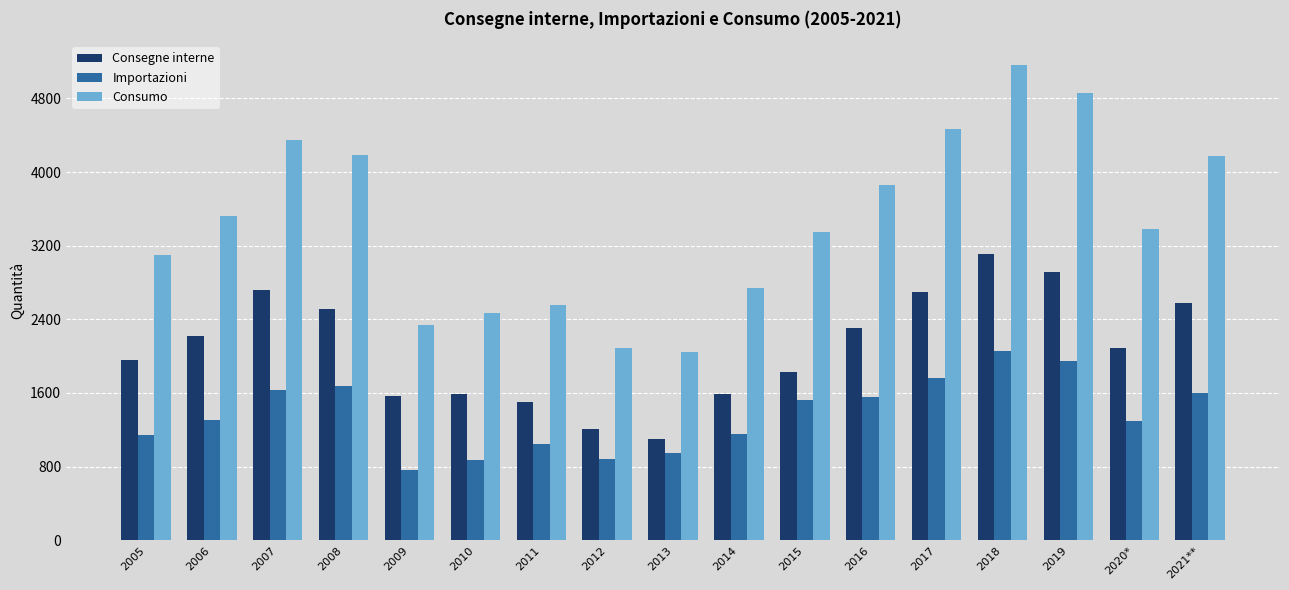

Does the chart contain stacked bars?

No